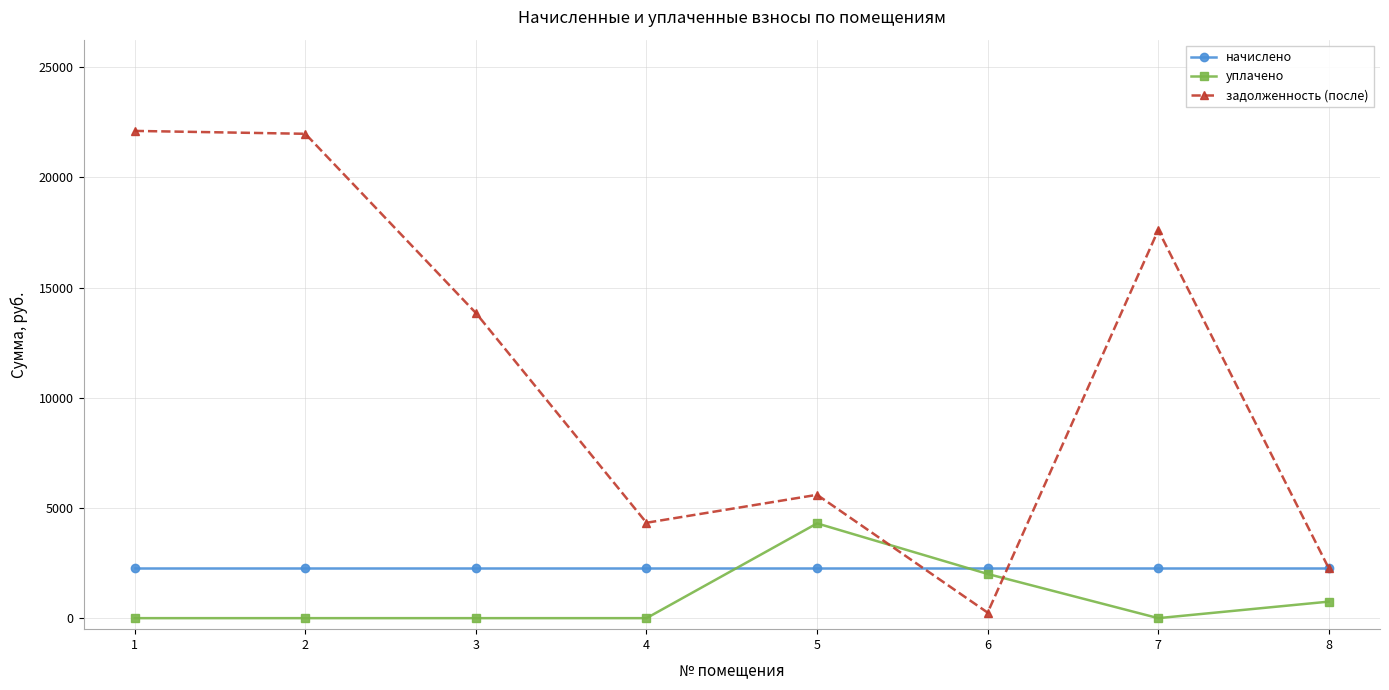

What is the highest value of the уплачено series?

4300.0